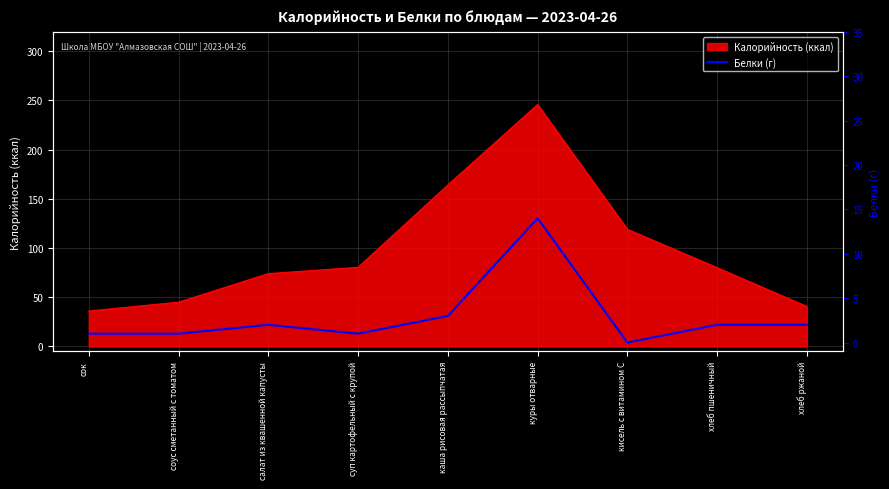

Reading right to left, what are all the values shown in this chart?

хлеб ржаной=2	хлеб пшеничный=2	кисель с витамином С=0	куры отварные=14	каша рисовая рассыпчатая=3	суп картофельный с крупой=1	салат из квашенной капусты=2	соус сметанный с томатом=1	сок=1